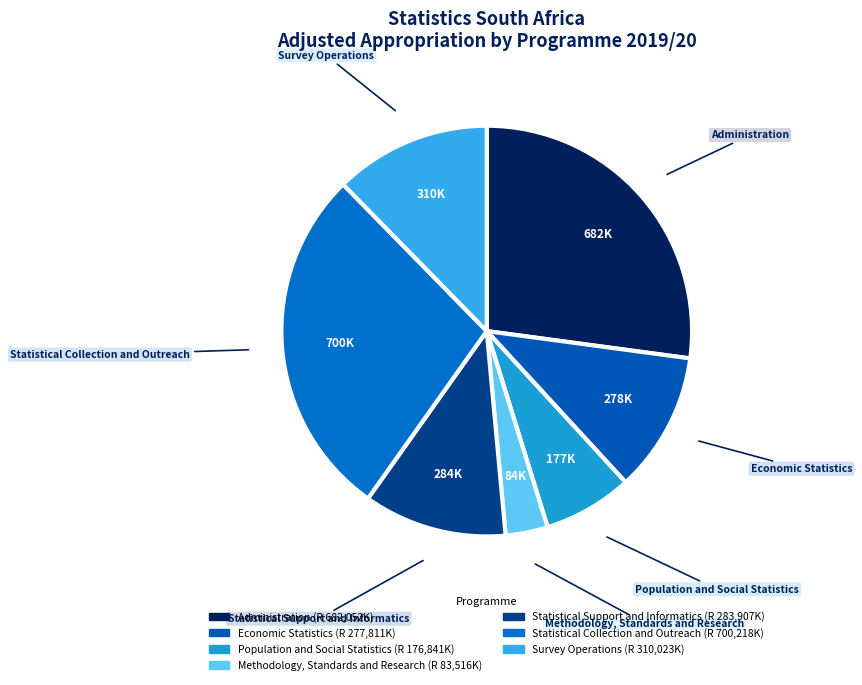

Does Administration account for over 50% of the chart?

No